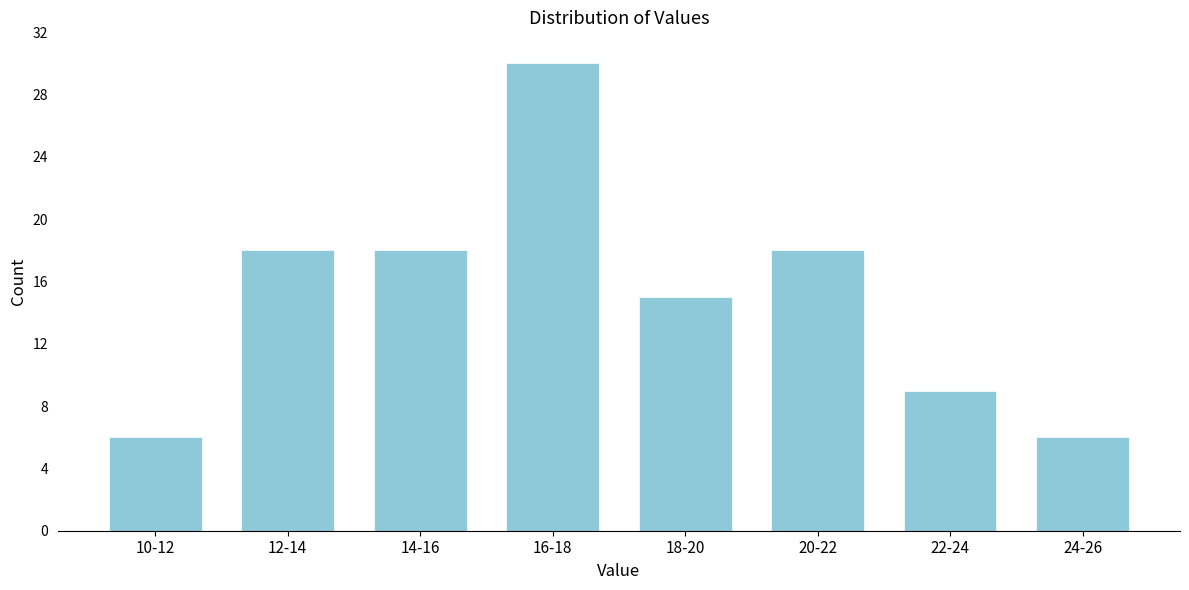

Reading left to right, transcribe all the data shown in this chart.

6	18	18	30	15	18	9	6